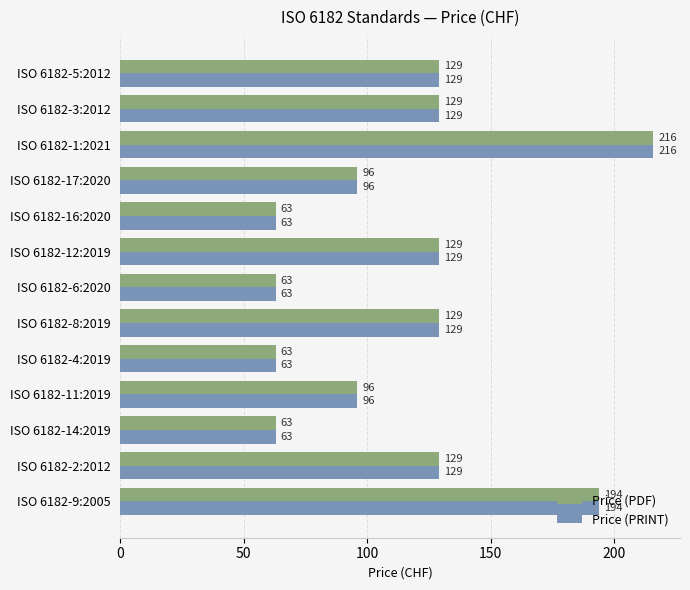

What is the lowest value of the Price (PRINT) series?

63